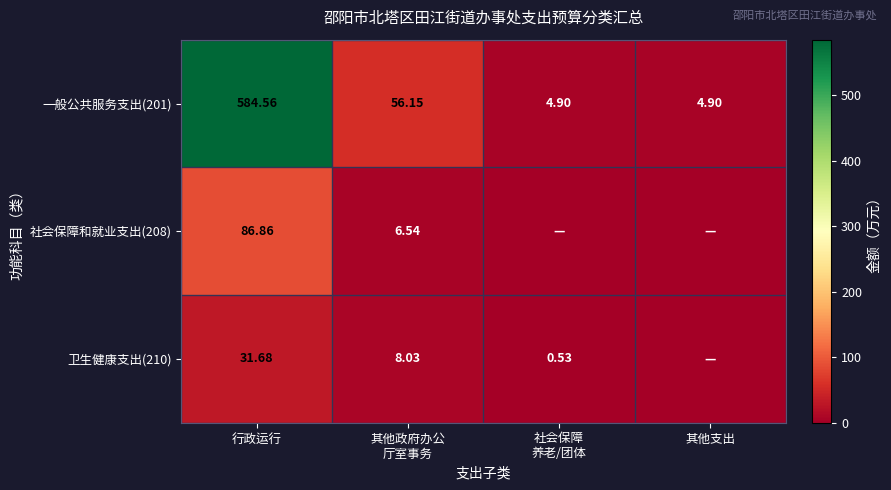

Count the number of data series in this chart.

3